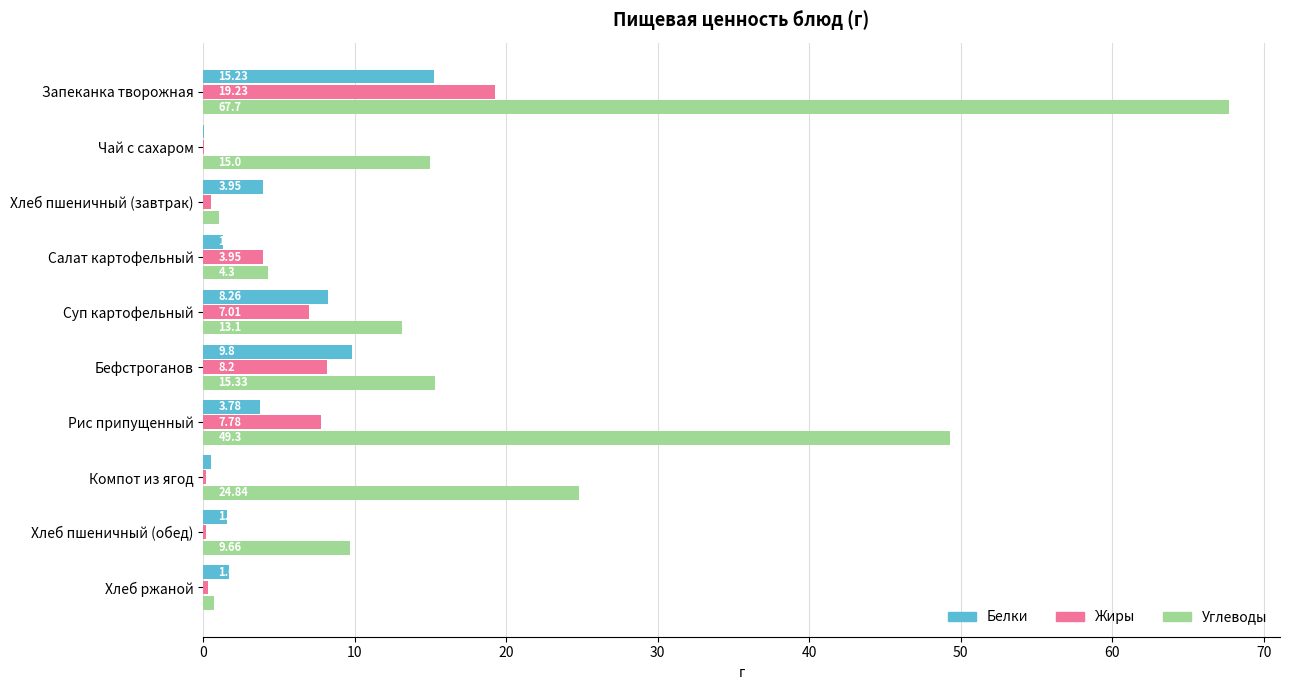

Between Салат картофельный and Суп картофельный, which series saw the biggest shift?

Углеводы